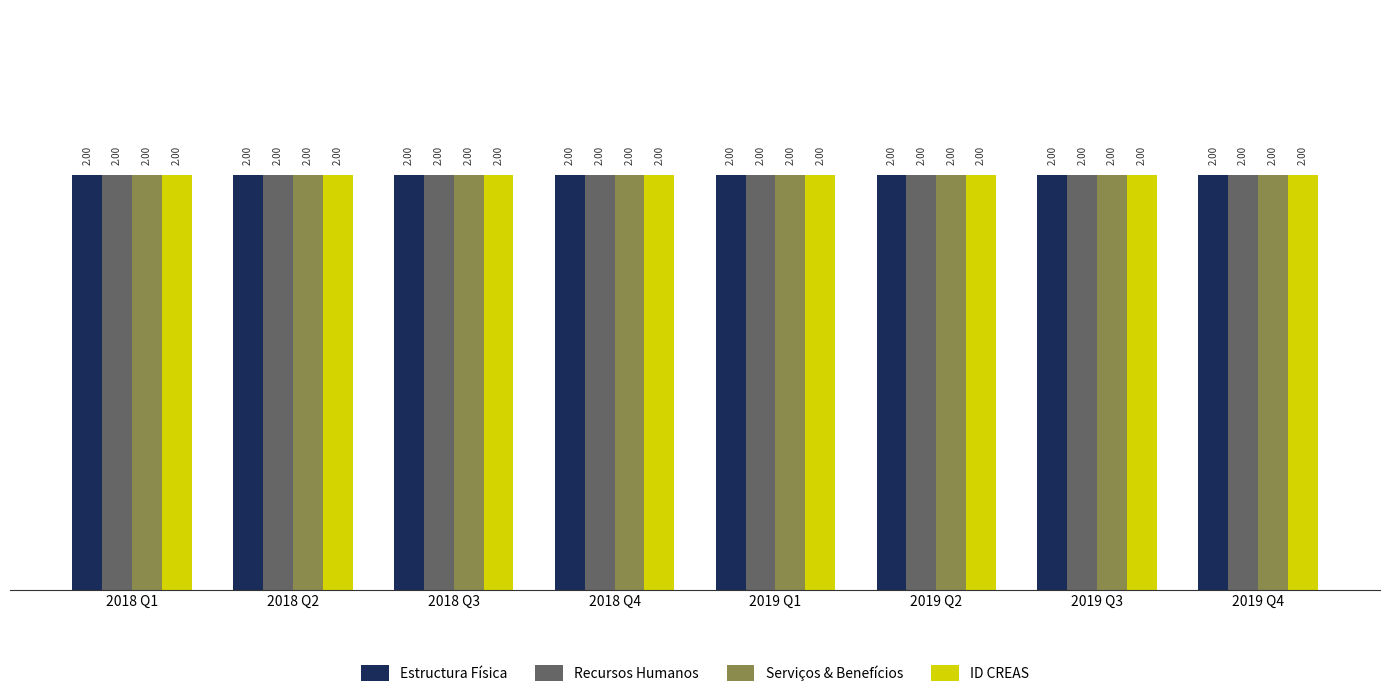

At how many categories does at least one series exceed 0?

8